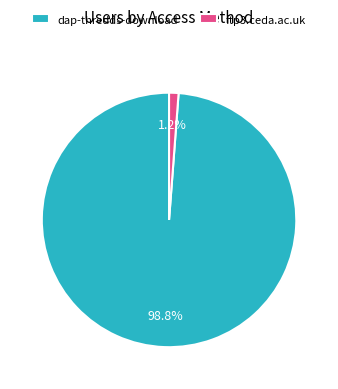

Between dap-thredds-download and ftp3.ceda.ac.uk, which is larger?

dap-thredds-download